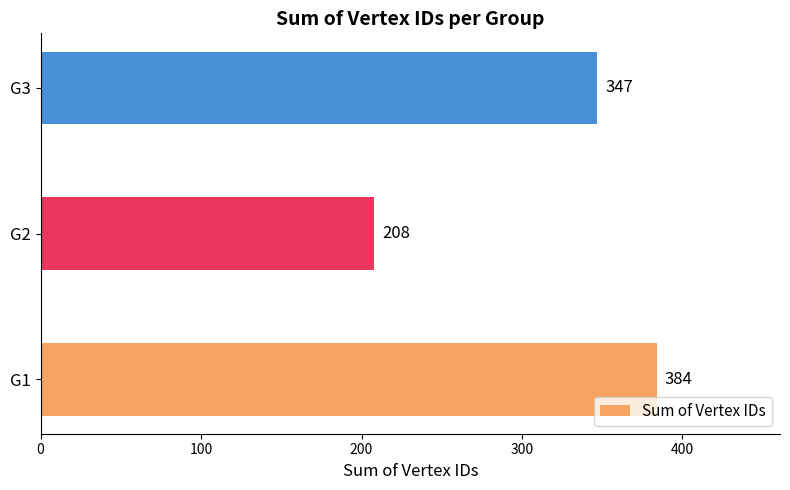

What is the change in value from G1 to G3?

-37